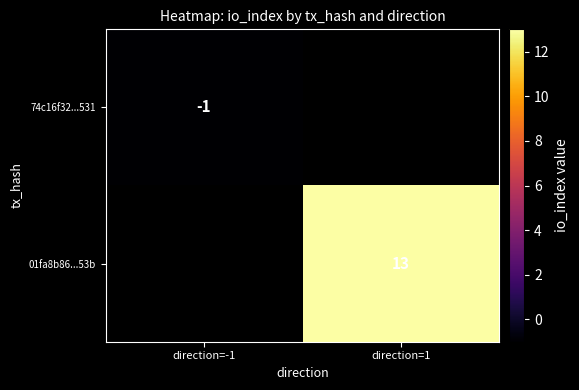

The value of 74c16f32...531 at direction=-1 is -2. True or false?

False